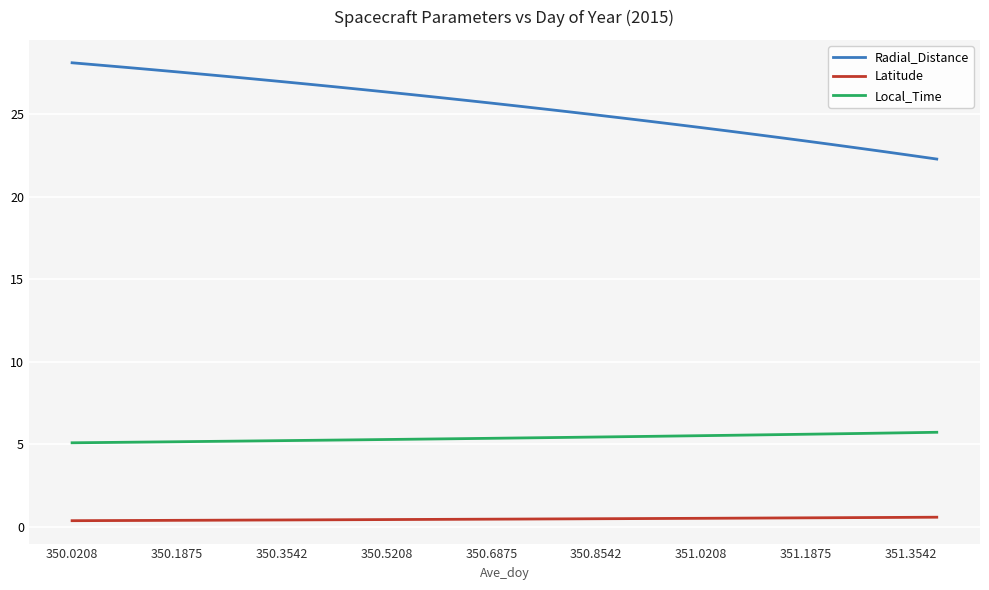

List the series in order of their peak value, lowest first.

Latitude, Local_Time, Radial_Distance